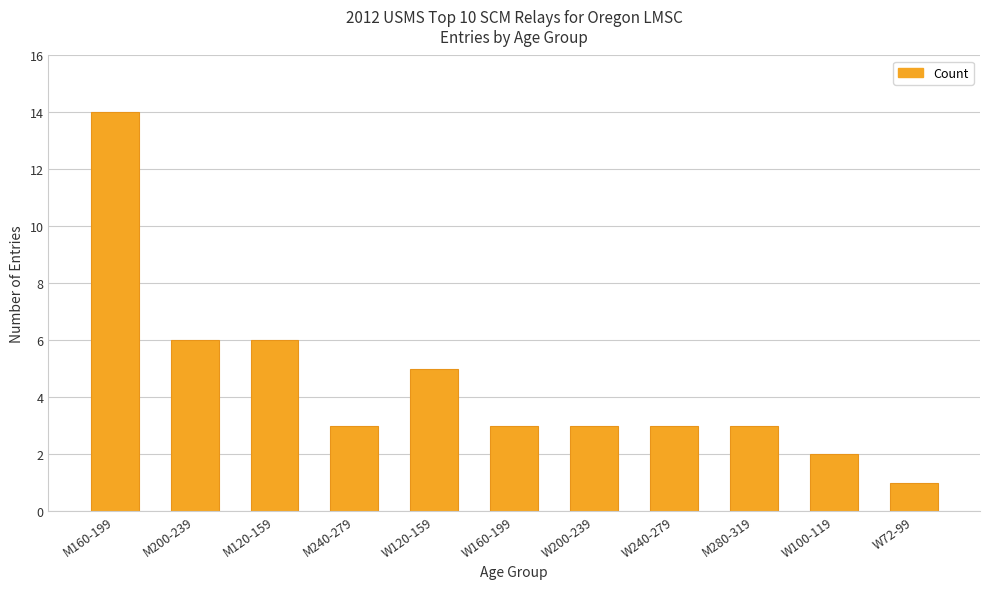

What is the maximum value shown in the chart?

14